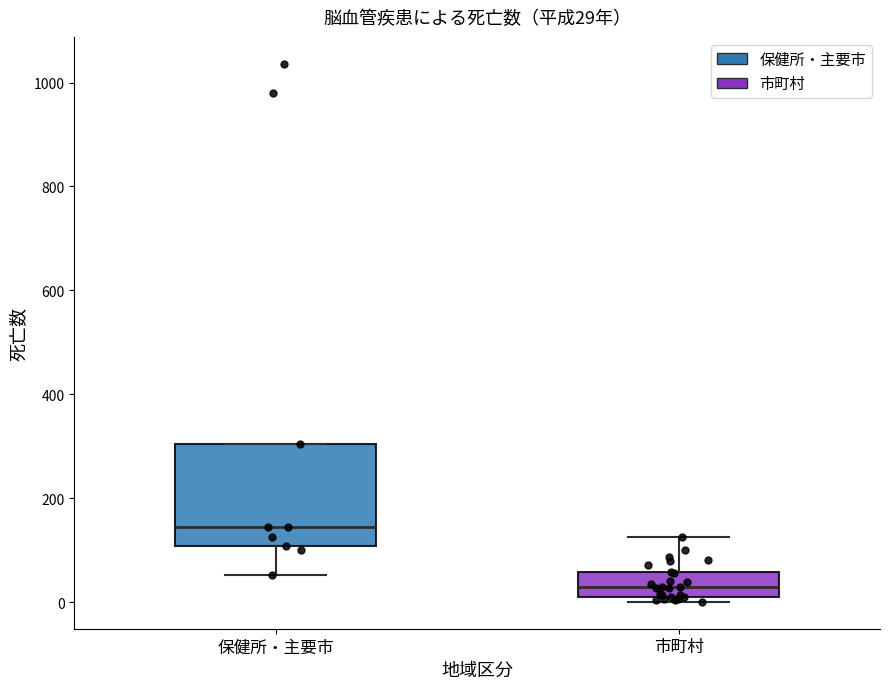

Which box's median line is the lowest?

市町村